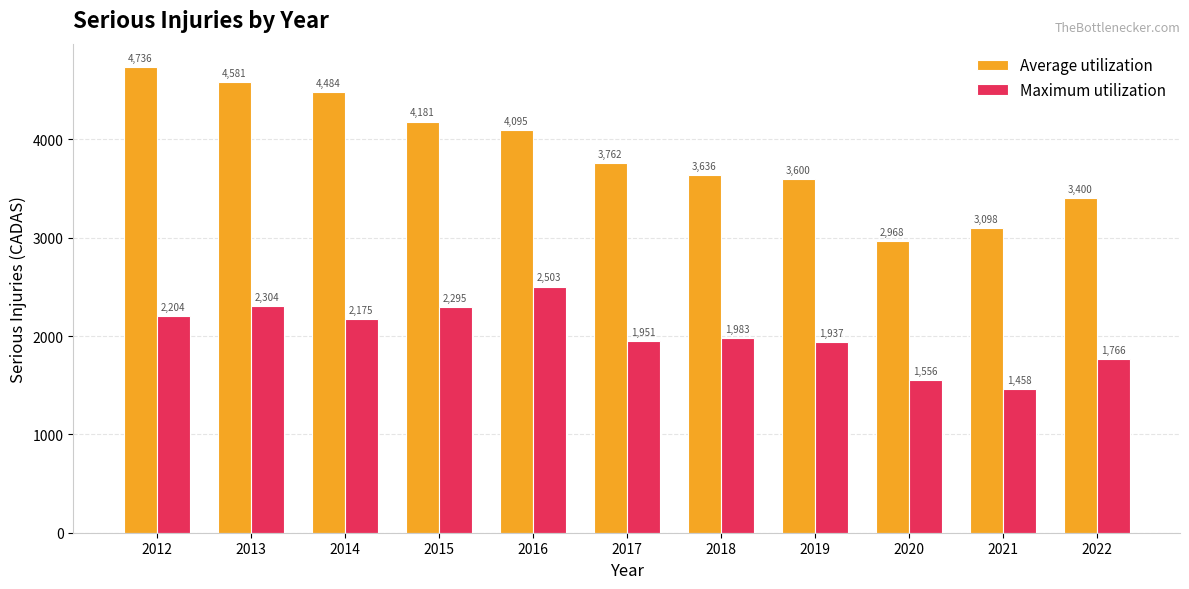

How many series are shown in this chart?

2